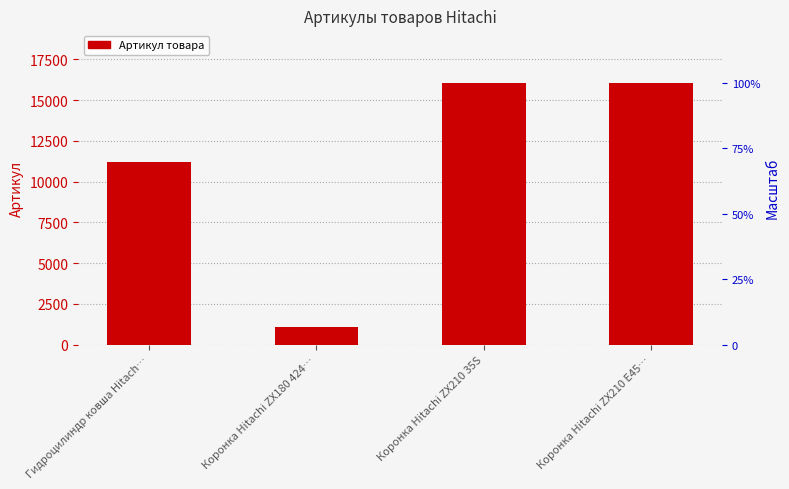

Reading right to left, extract all data points from this chart.

Коронка Hitachi ZX210 E45…=16065	Коронка Hitachi ZX210 35S=16064	Коронка Hitachi ZX180 424…=1101	Гидроцилиндр ковша Hitach…=11227